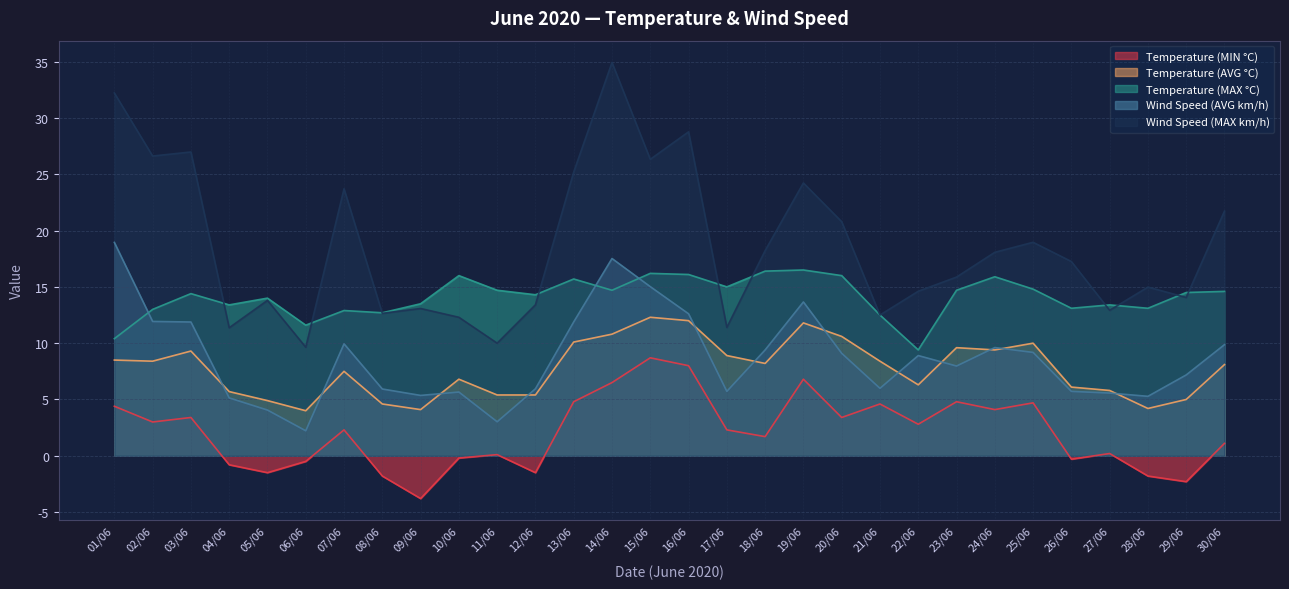

What is the difference between the highest and lowest values at 07/06?

21.4